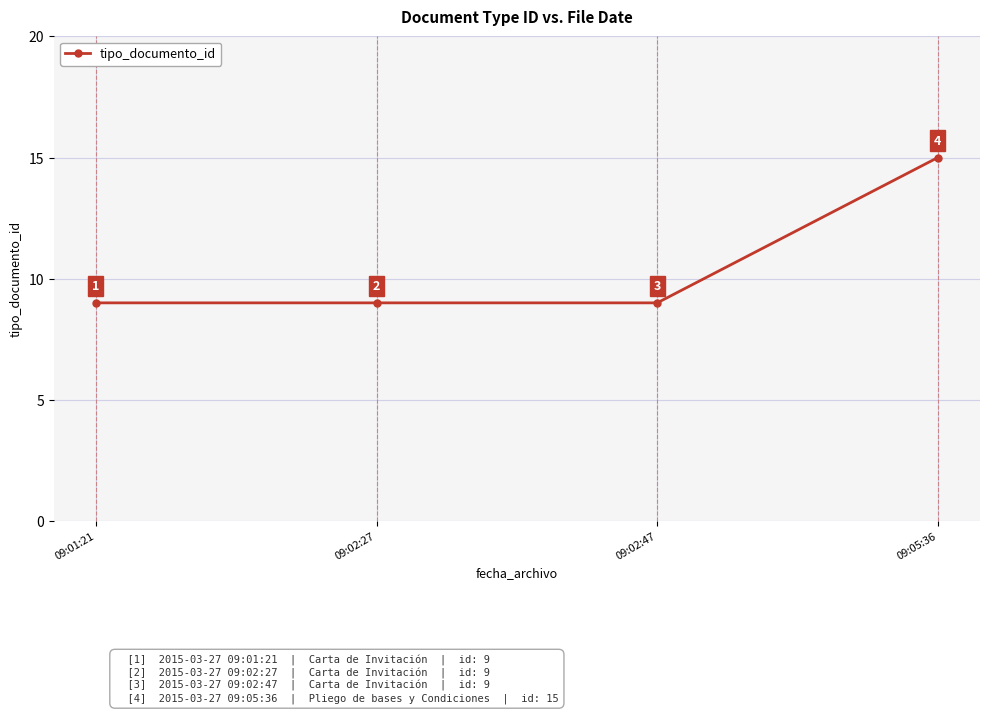

Reading left to right, extract all data points from this chart.

9	9	9	15